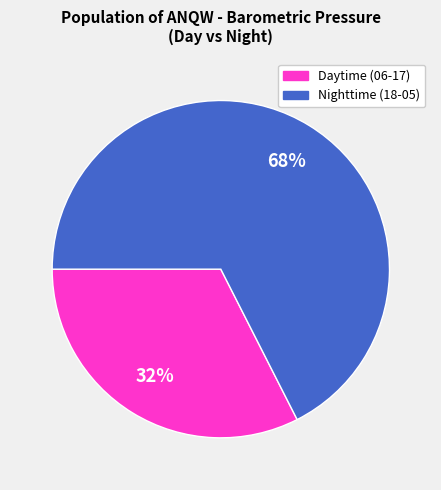

How many segments does this pie chart have?

2